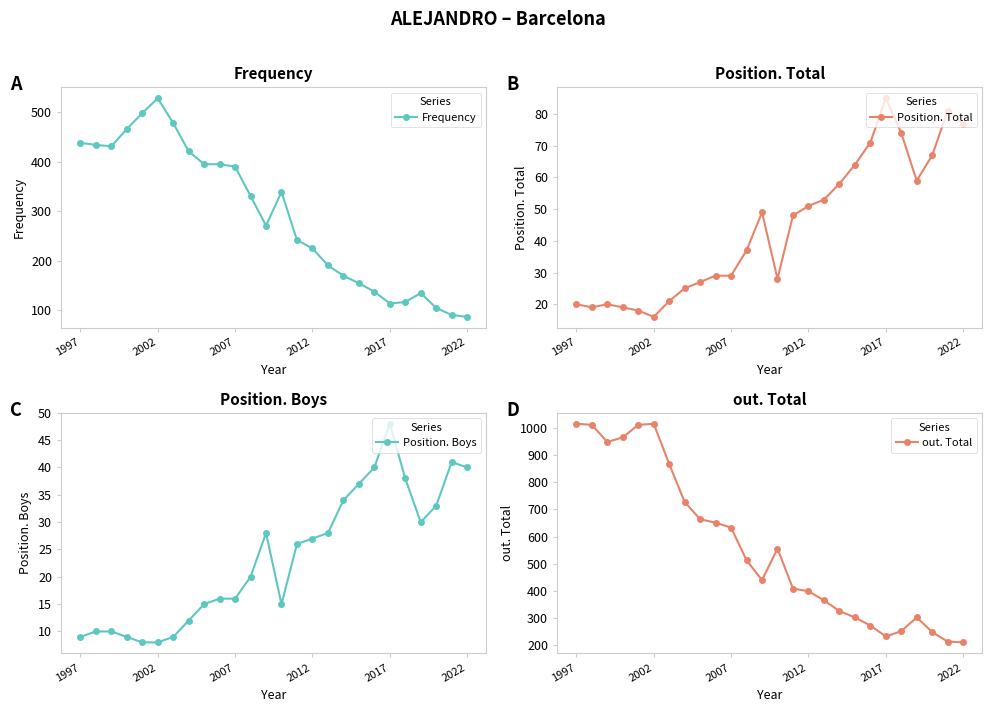

The value of out. Total at 2007 is 199. True or false?

False